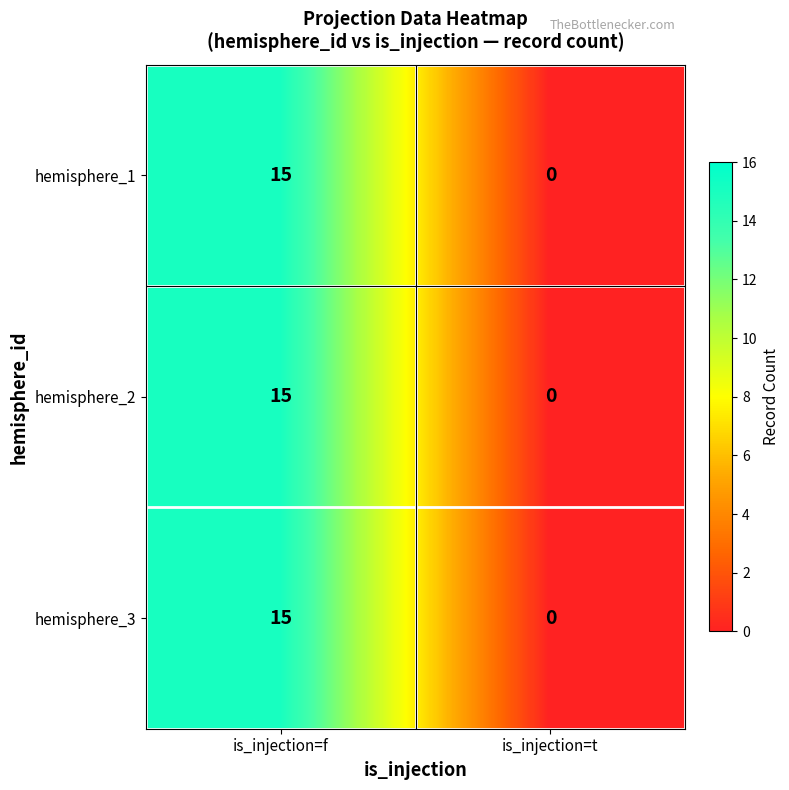

List the labels in order of hemisphere_1 value, smallest first.

is_injection=t, is_injection=f